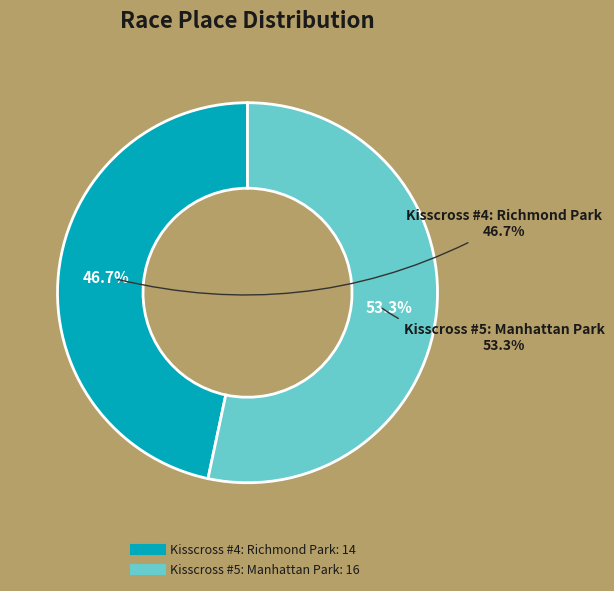

What percentage do Kisscross #5: Manhattan Park and Kisscross #4: Richmond Park together represent?

100.0%